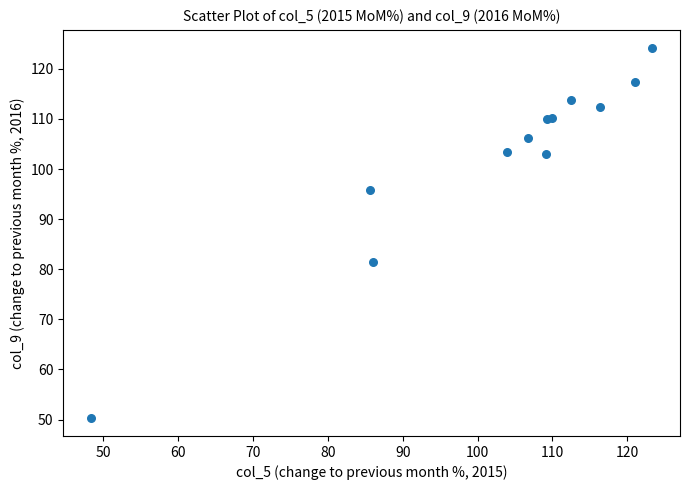

What Y value in the scatter plot is closest to 87?

81.4